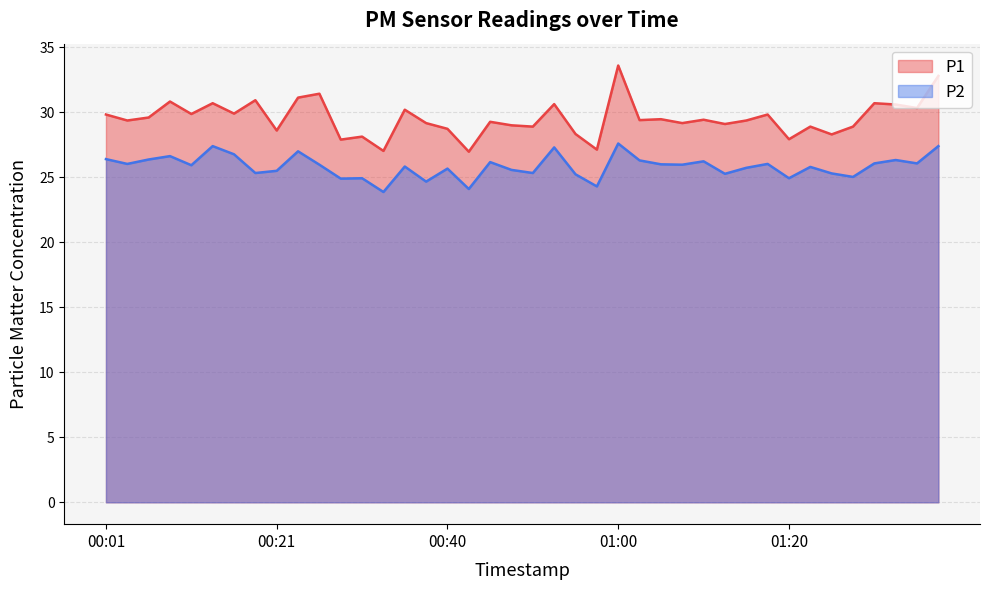

At how many categories does at least one series exceed 27?

39